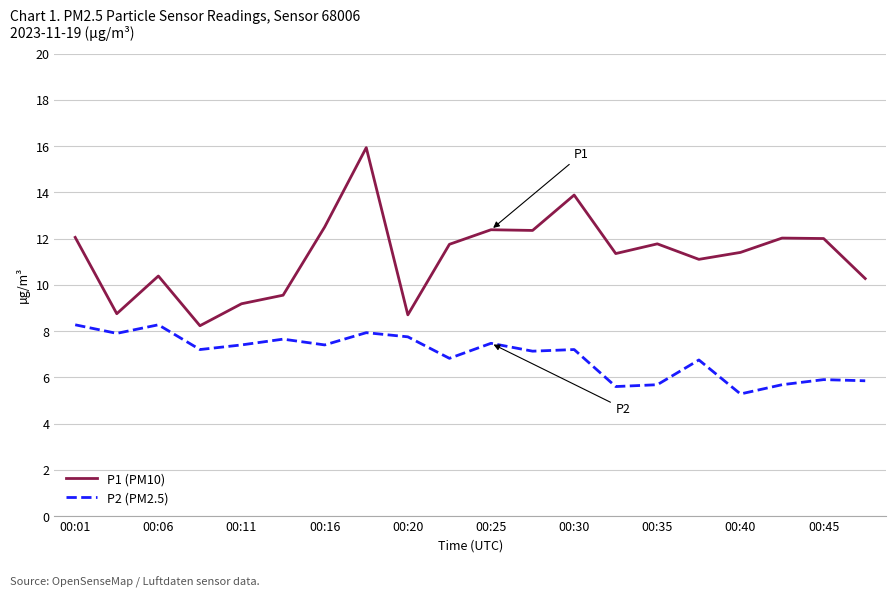

What is the smallest value displayed?

5.3